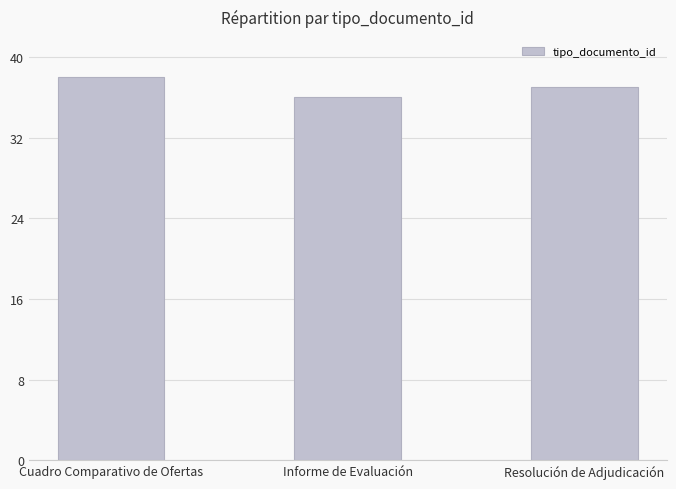

List the labels in order of value, smallest first.

Informe de Evaluación, Resolución de Adjudicación, Cuadro Comparativo de Ofertas